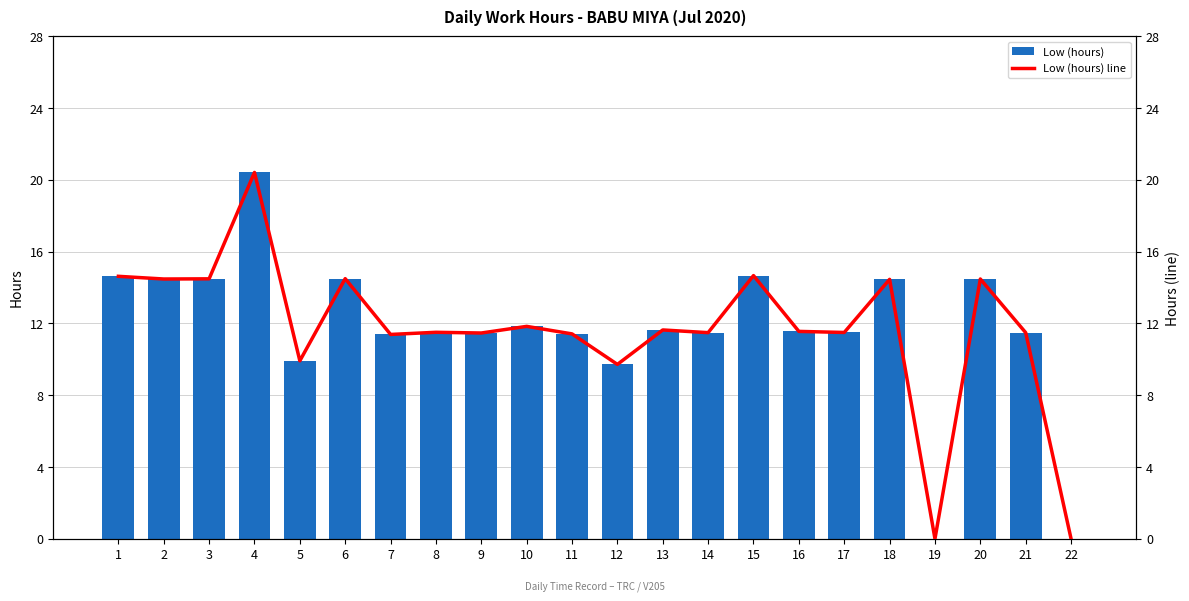

What is the maximum value for Low (hours)?

20.4